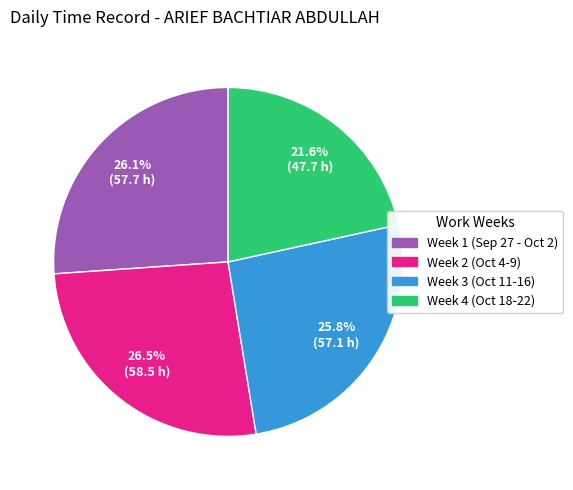

Is there any slice that represents more than half of the pie?

No